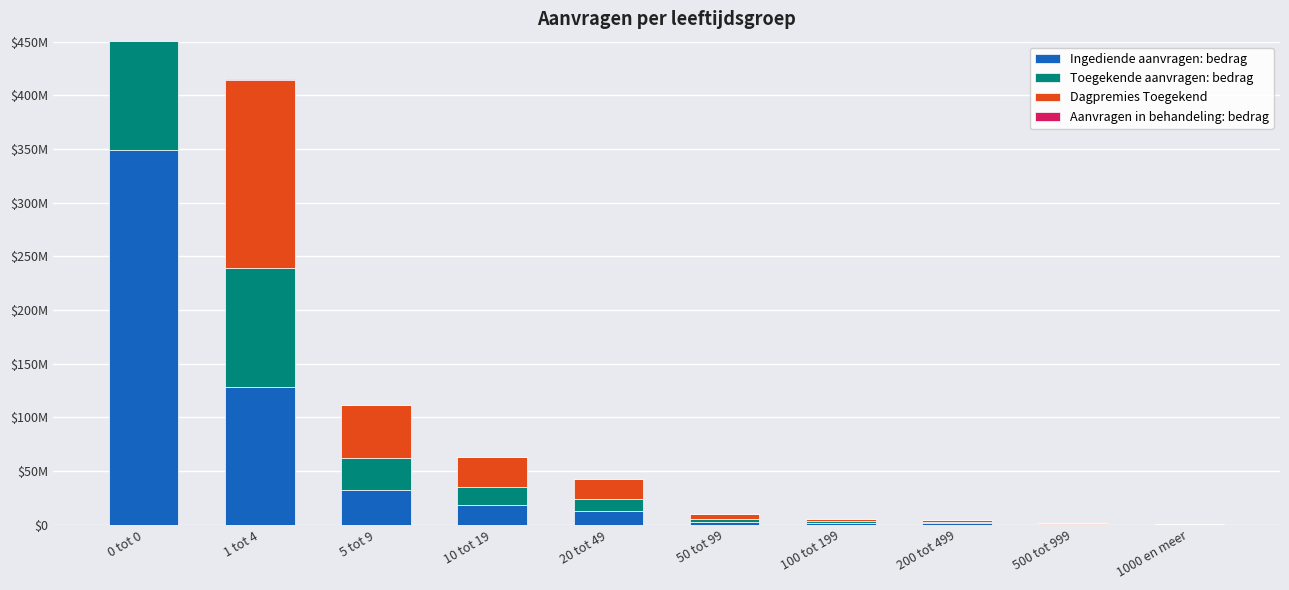

What is the average value of the Ingediende aanvragen: bedrag series?

54772400